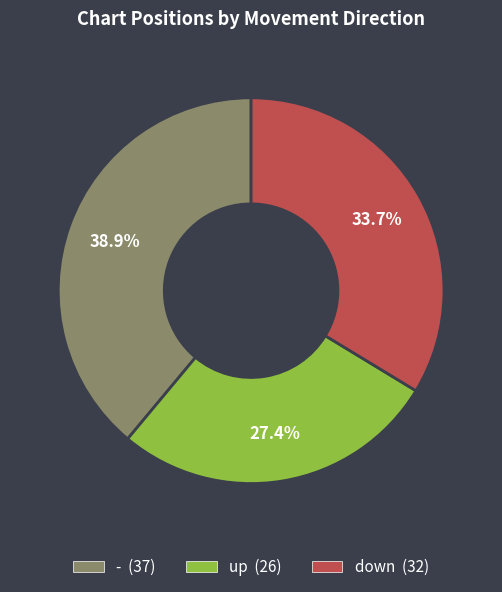

Rank the categories by value from lowest to highest.

up, down, -